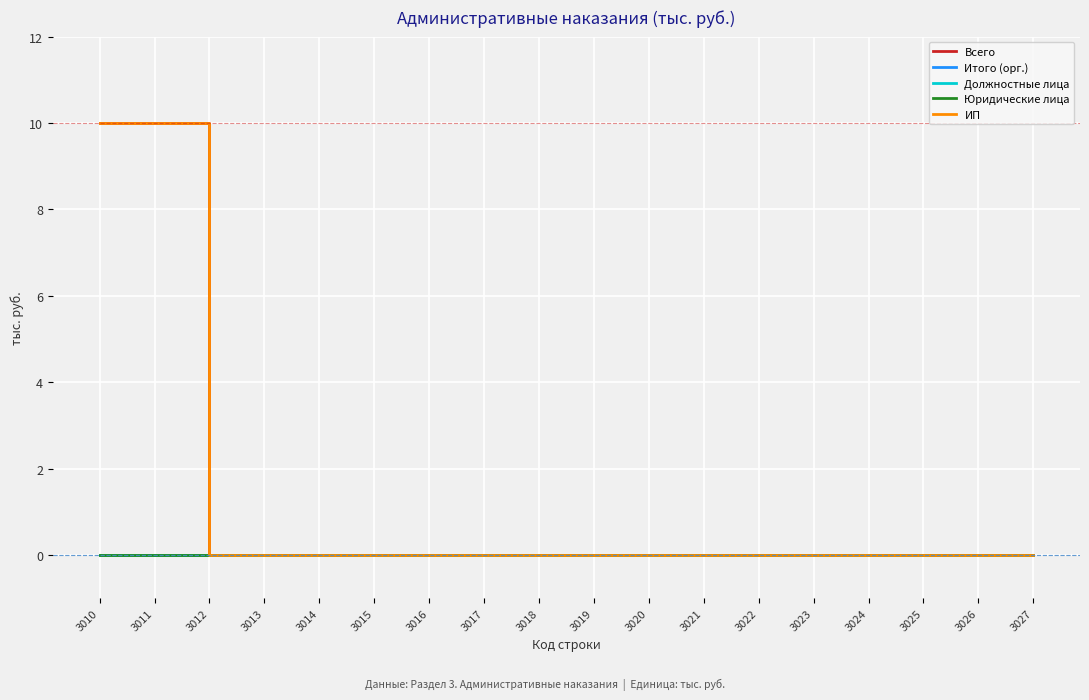

Reading left to right, what are all the values shown in this chart?

Всего: 3010=10	3011=10	3012=0	3013=0	3014=0	3015=0	3016=0	3017=0	3018=0	3019=0	3020=0	3021=0	3022=0	3023=0	3024=0	3025=0	3026=0	3027=0
Итого (орг.): 3010=0	3011=0	3012=0	3013=0	3014=0	3015=0	3016=0	3017=0	3018=0	3019=0	3020=0	3021=0	3022=0	3023=0	3024=0	3025=0	3026=0	3027=0
Должностные лица: 3010=0	3011=0	3012=0	3013=0	3014=0	3015=0	3016=0	3017=0	3018=0	3019=0	3020=0	3021=0	3022=0	3023=0	3024=0	3025=0	3026=0	3027=0
Юридические лица: 3010=0	3011=0	3012=0	3013=0	3014=0	3015=0	3016=0	3017=0	3018=0	3019=0	3020=0	3021=0	3022=0	3023=0	3024=0	3025=0	3026=0	3027=0
ИП: 3010=10	3011=10	3012=0	3013=0	3014=0	3015=0	3016=0	3017=0	3018=0	3019=0	3020=0	3021=0	3022=0	3023=0	3024=0	3025=0	3026=0	3027=0